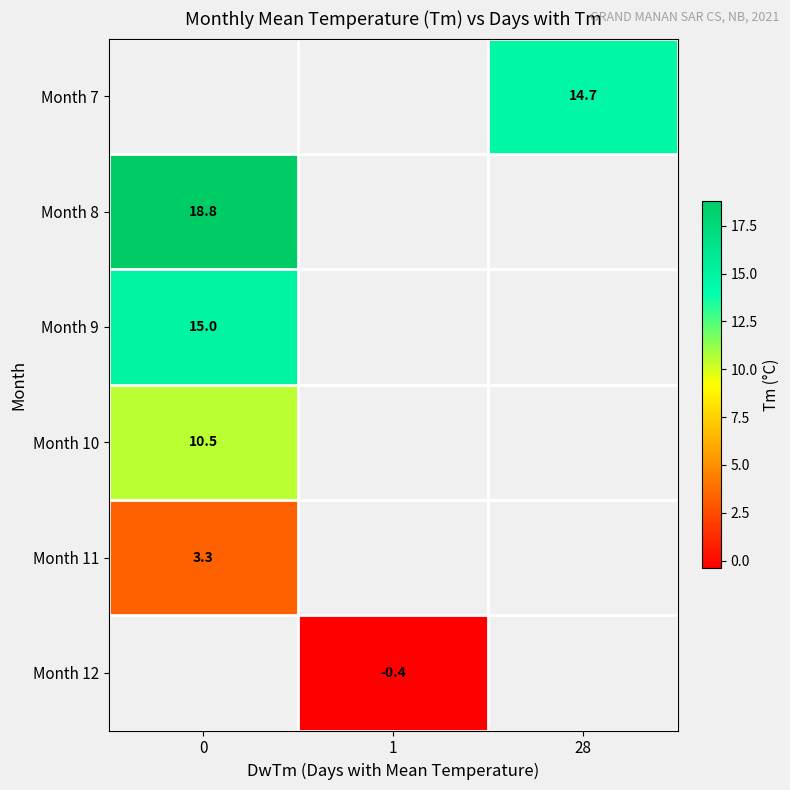

List the labels in order of row_0 value, largest first.

0, 1, 28